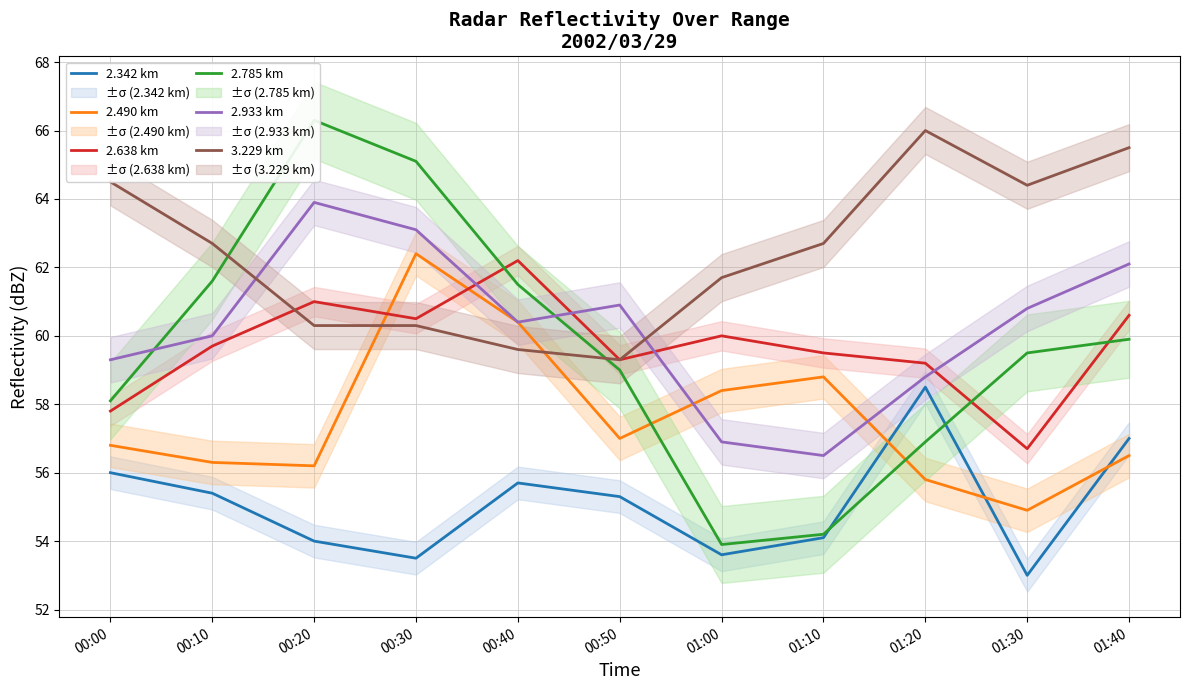

Which has a higher value, 00:10 or 00:30?

00:10